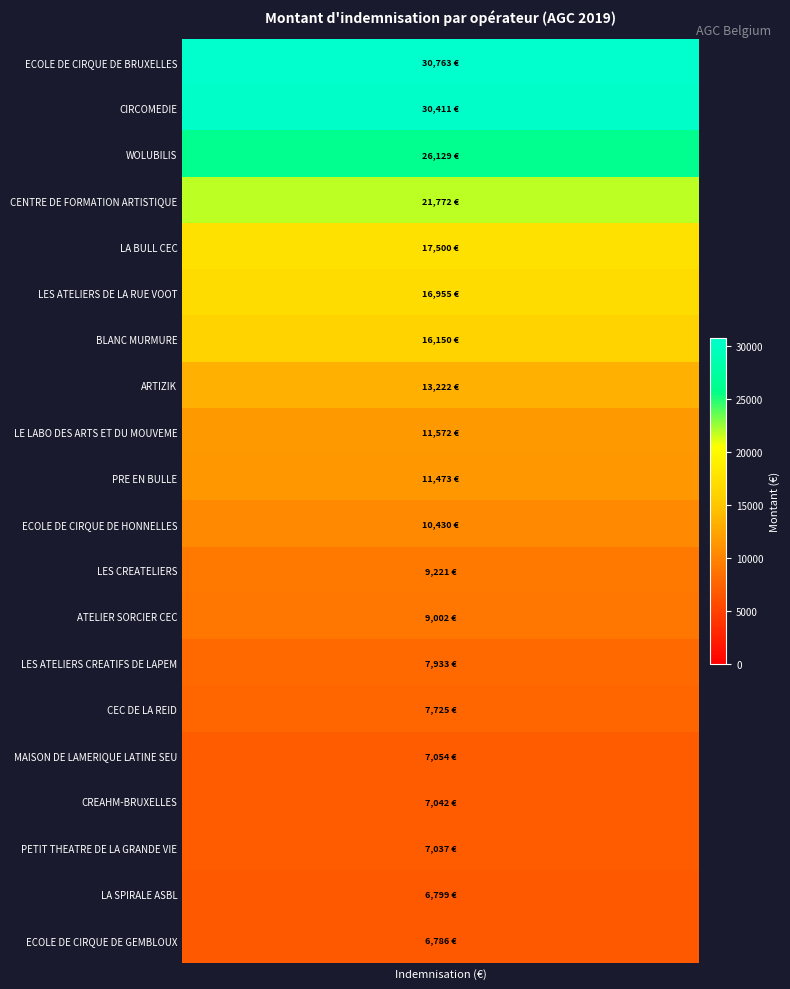

Approximately how many times larger is the value at 6 compared to 19?

2.4